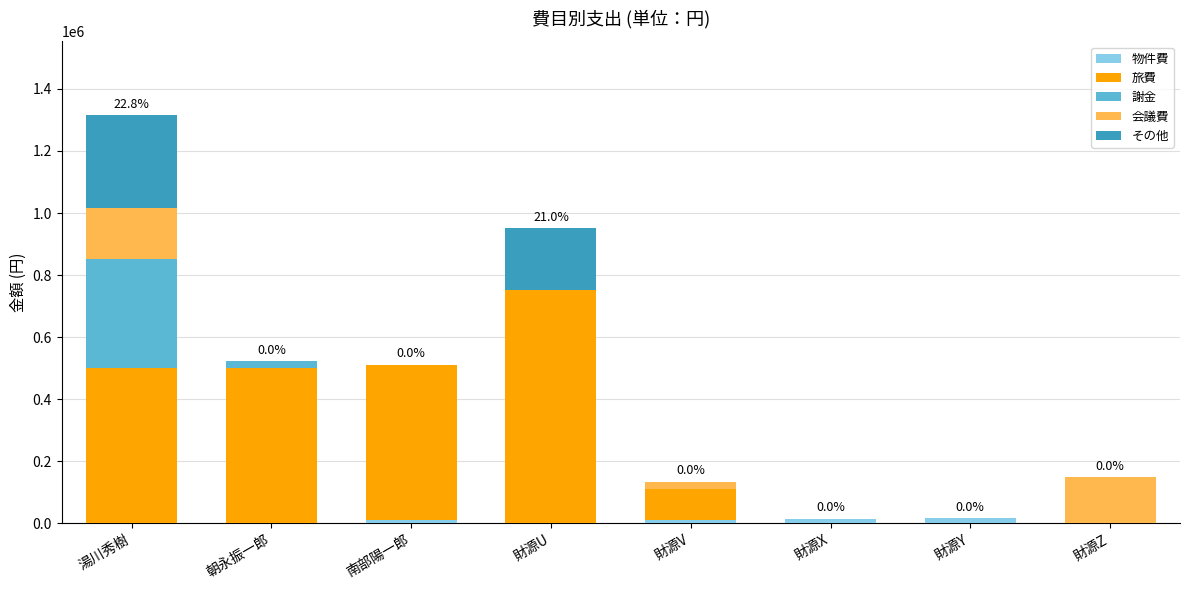

What is the sum of all 物件費 values?

56000